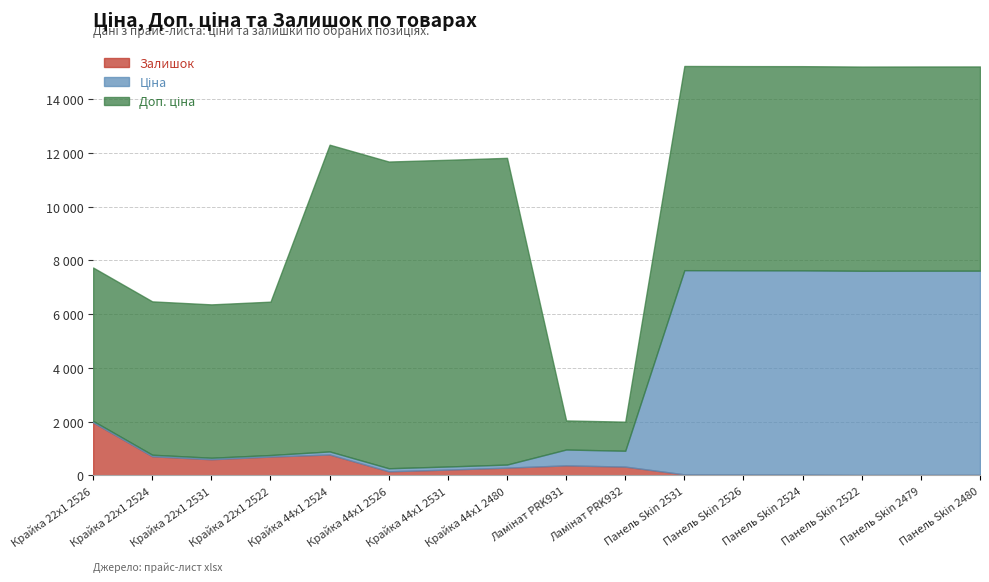

What is the difference between the maximum and minimum values in the Залишок series?

1955.0